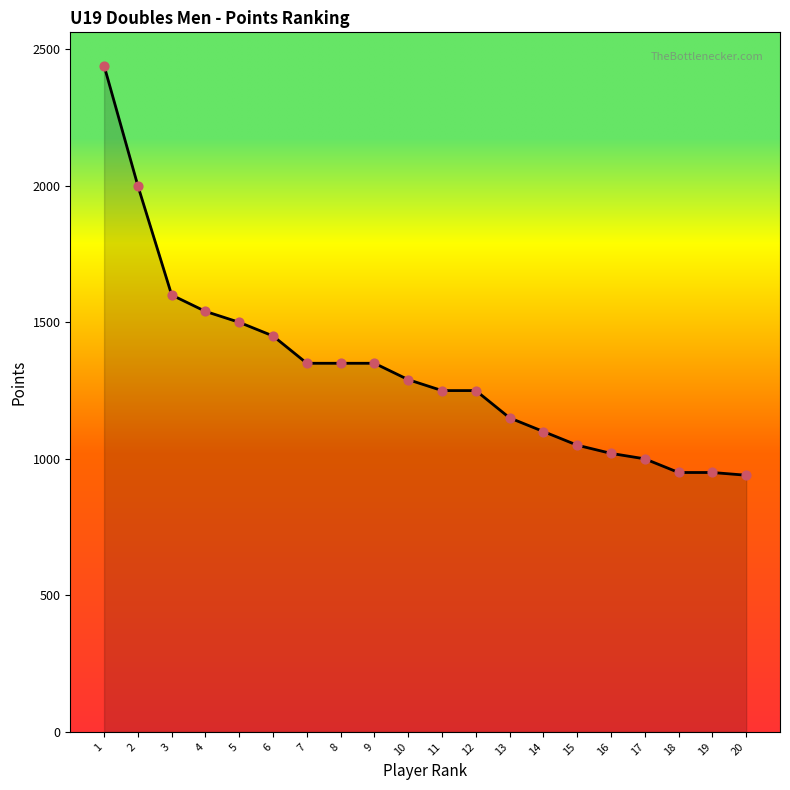

Between 8 and 11, which is larger?

8